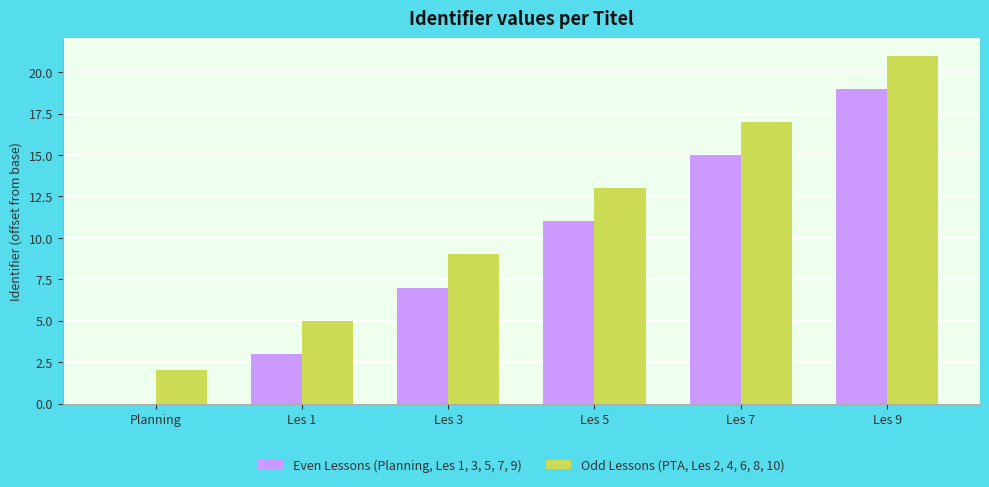

What is the highest value of the Odd Lessons (PTA, Les 2, 4, 6, 8, 10) series?

21